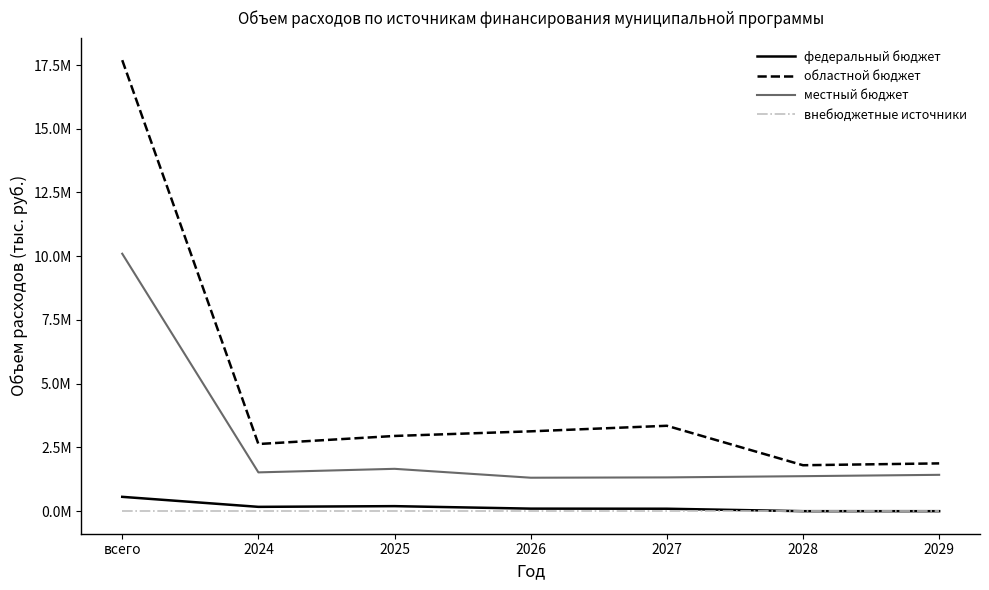

True or false: областной бюджет has a value of 17689942.8 at всего.

True